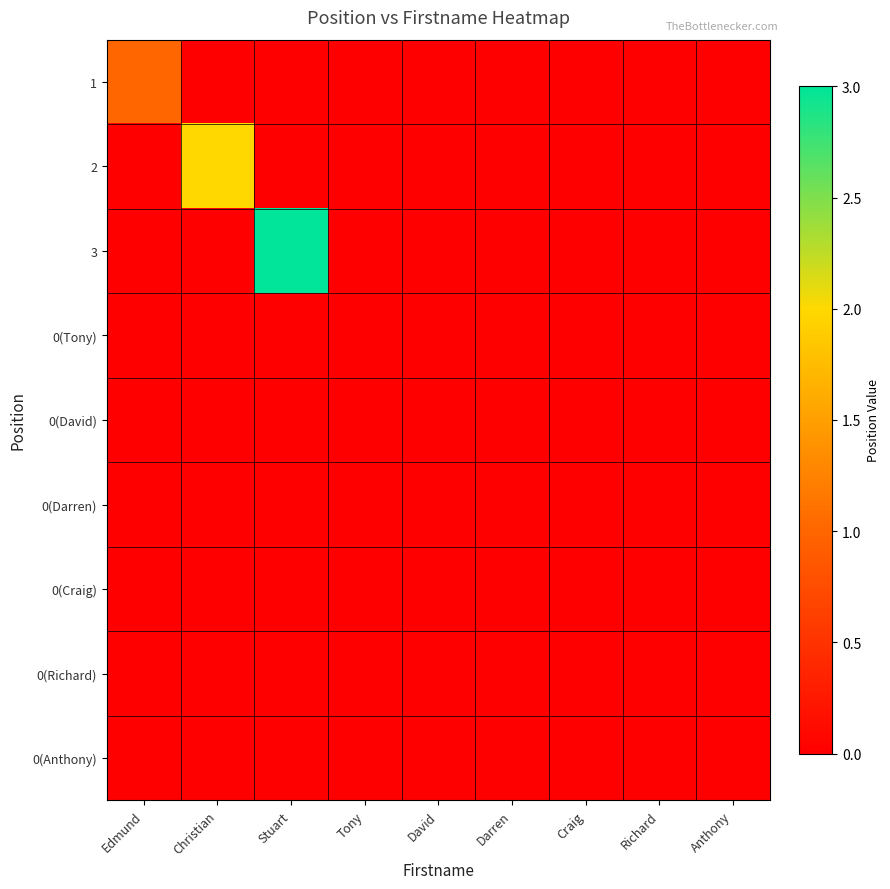

At which category is the sum across all series the highest?

Stuart